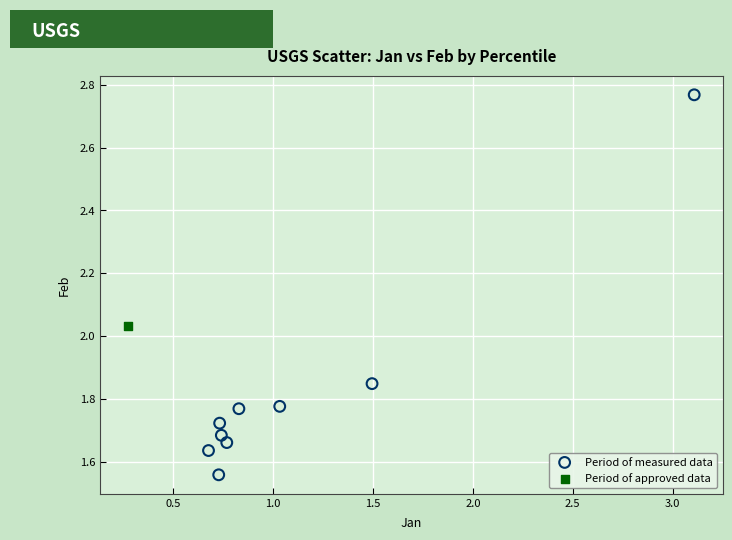

What are all the series names shown in the legend?

Period of measured data, Period of approved data